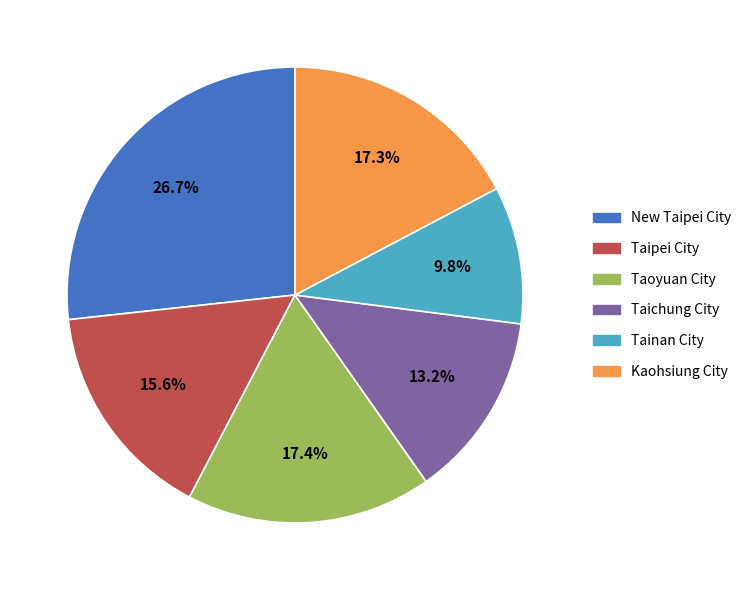

Is Tainan City the majority of the pie?

No